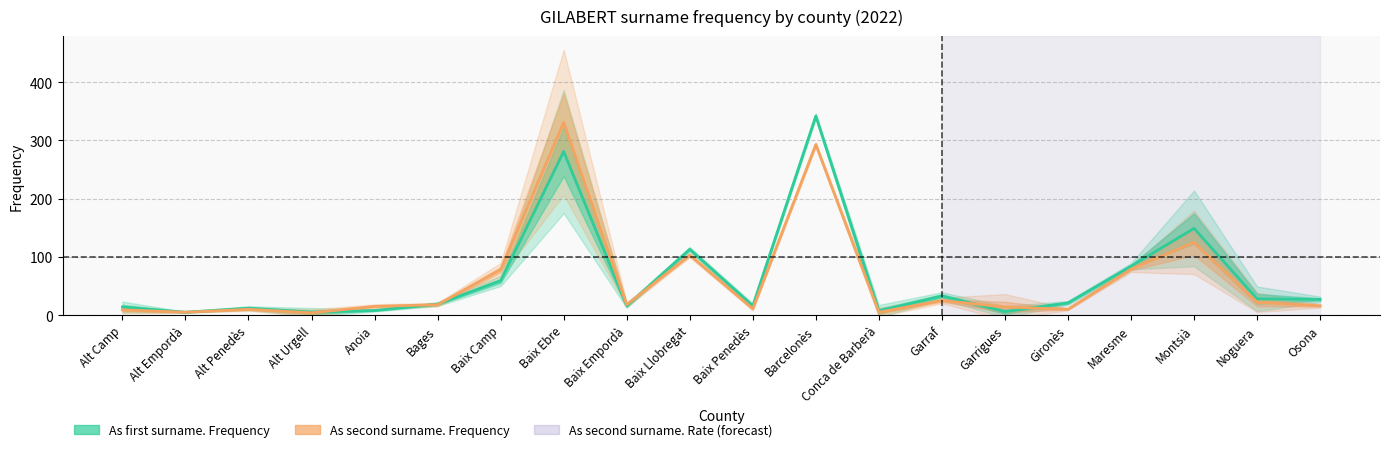

What position from the left is Baix Penedès?

11